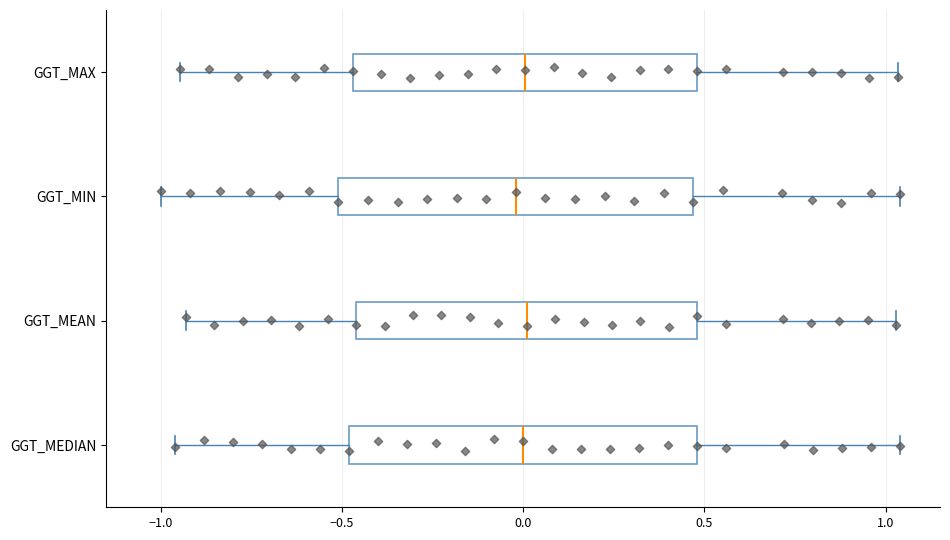

Reading bottom to top, read every box against the x-axis: the position of its median line, the range the box covers, and the ends of its whiskers. The values are not printed on the chart, so give them approximately, as read against the axis.

GGT_MEDIAN: median 0.00, box -0.50 to 0.50, whiskers -0.95 to 1.05
GGT_MEAN: median 0.00, box -0.45 to 0.50, whiskers -0.95 to 1.05
GGT_MIN: median 0.00, box -0.50 to 0.45, whiskers -1.00 to 1.05
GGT_MAX: median 0.00, box -0.45 to 0.50, whiskers -0.95 to 1.05